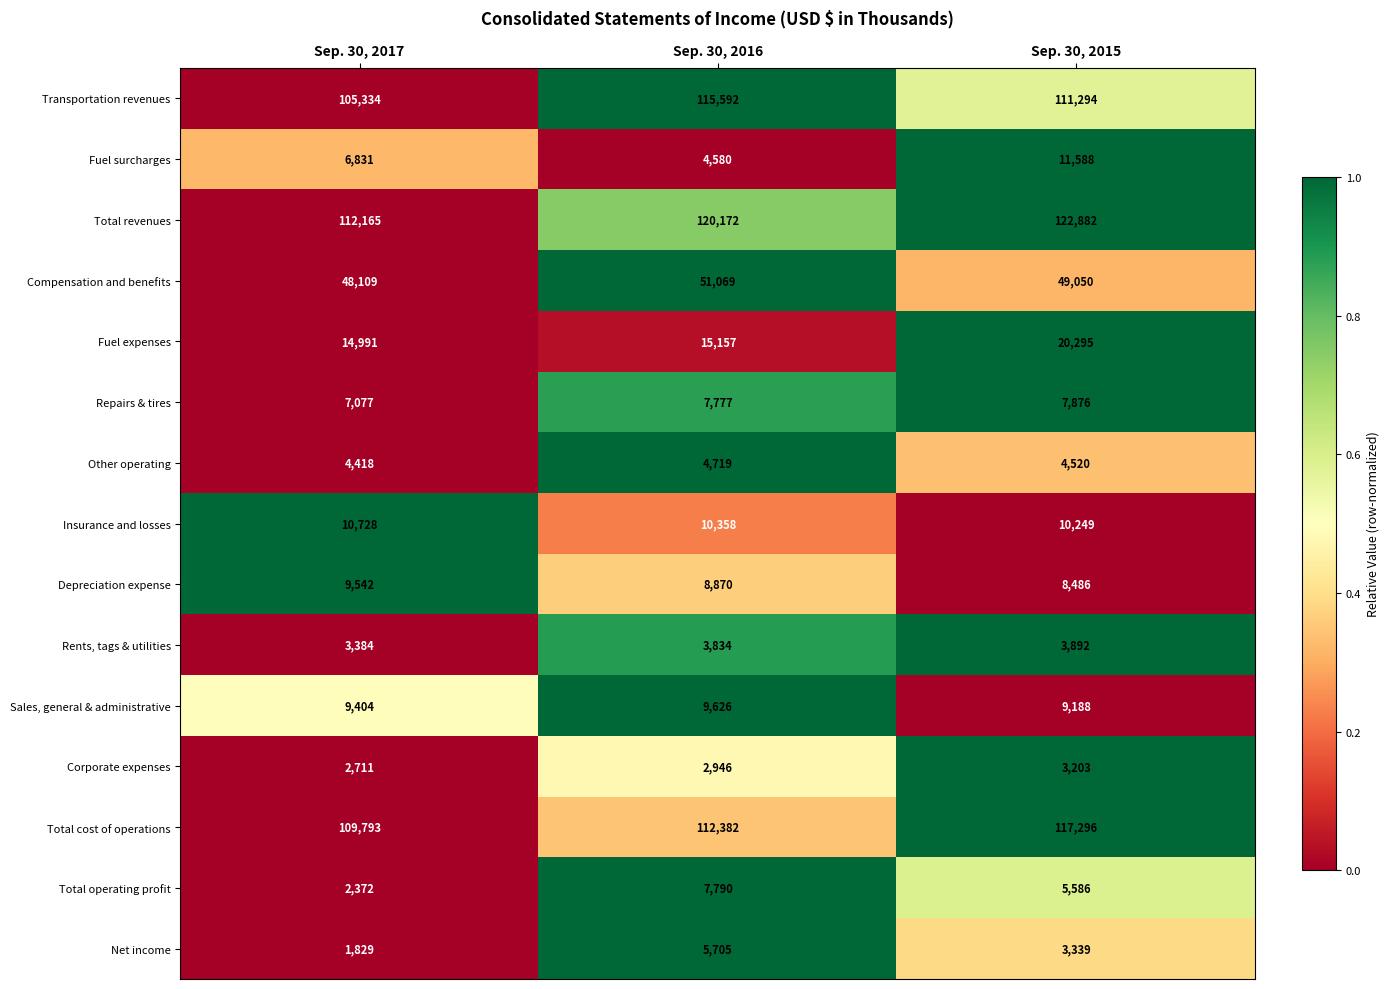

Which label corresponds to the smallest value in the chart?

Sep. 30, 2017